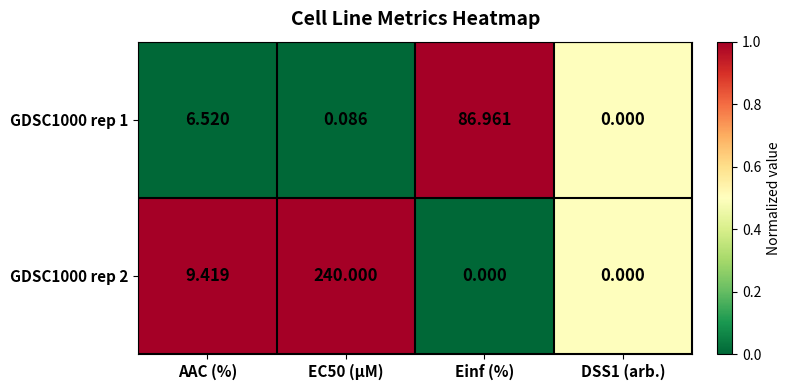

At which label is GDSC1000 rep 2 closest to 120?

AAC (%)